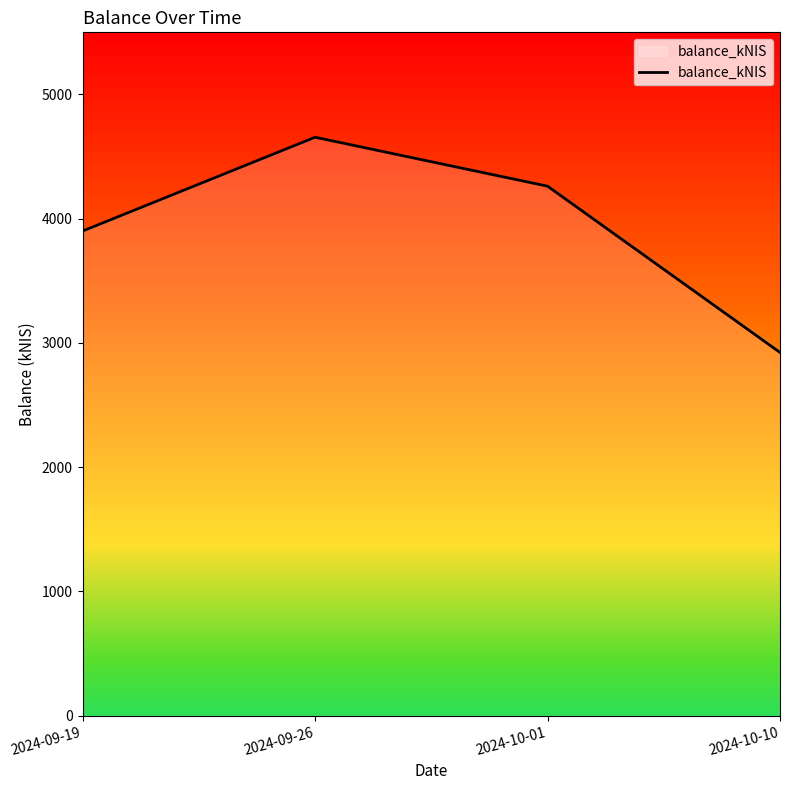

What is the difference between the maximum and minimum values?

1732.2